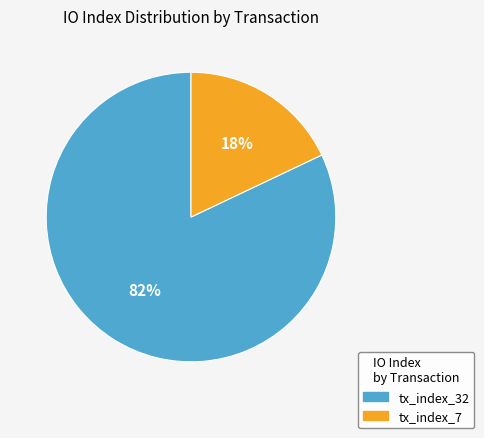

Count the number of slices in the pie.

2